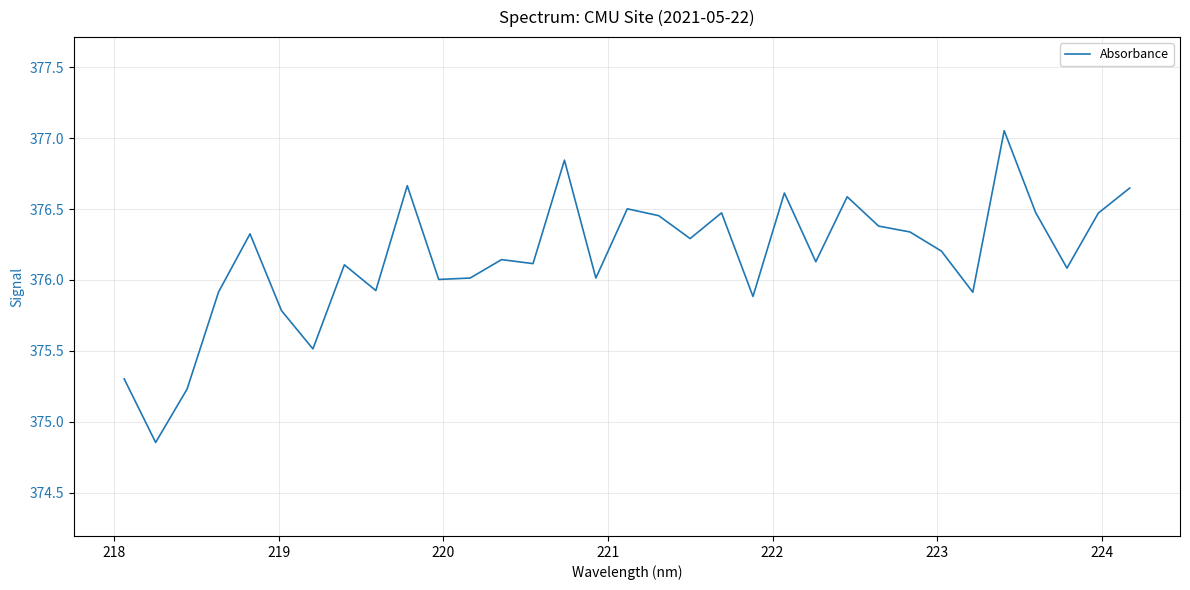

What is the difference between the maximum and minimum values?

2.2